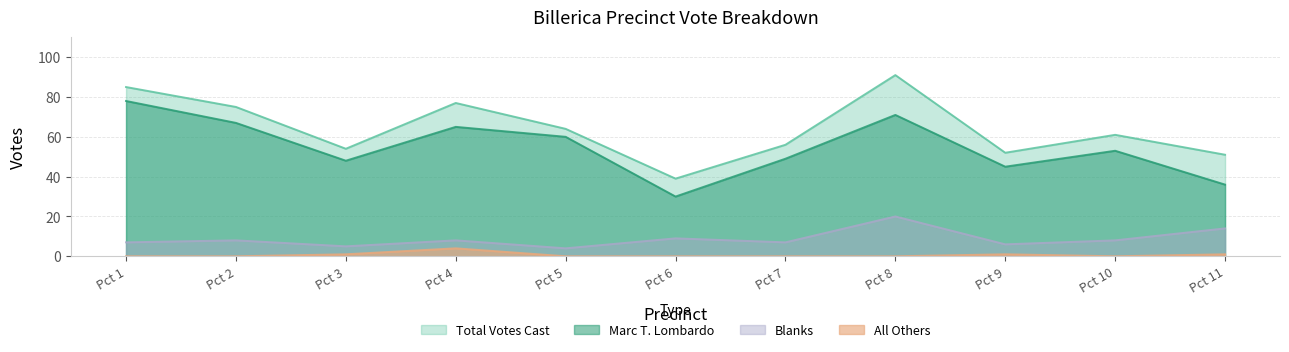

How many series are shown in this chart?

4